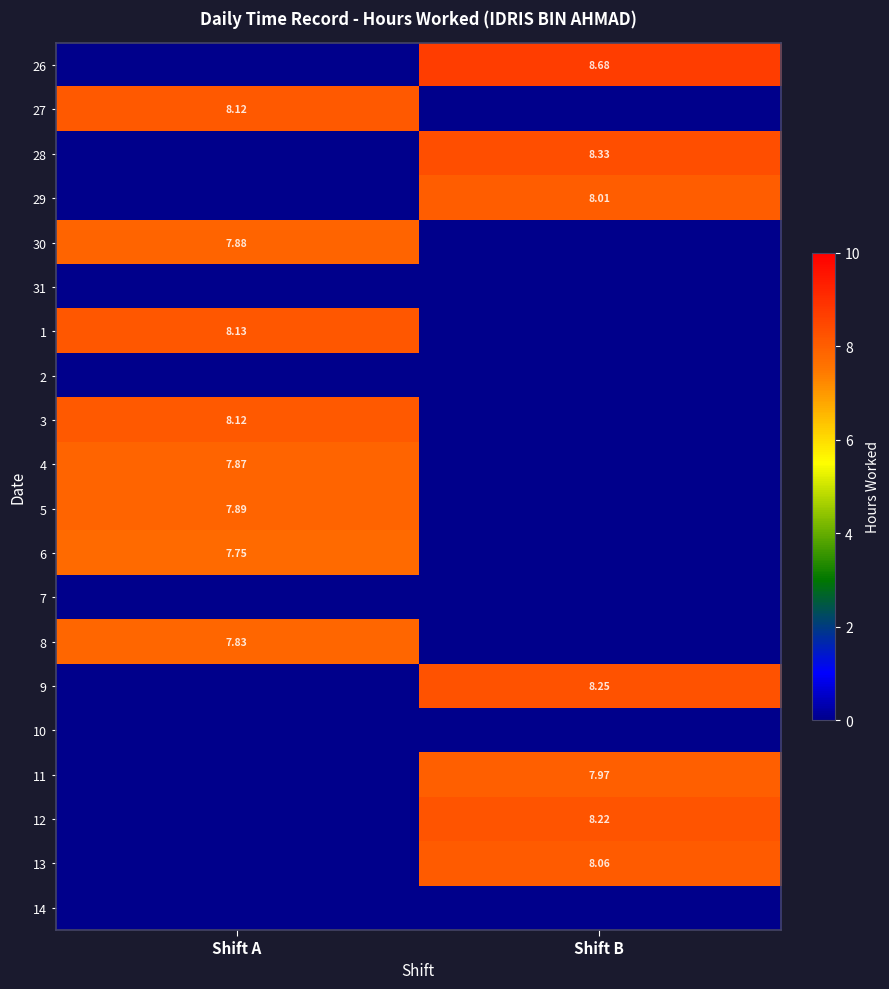

What is the average value of the 29 series?

4.0